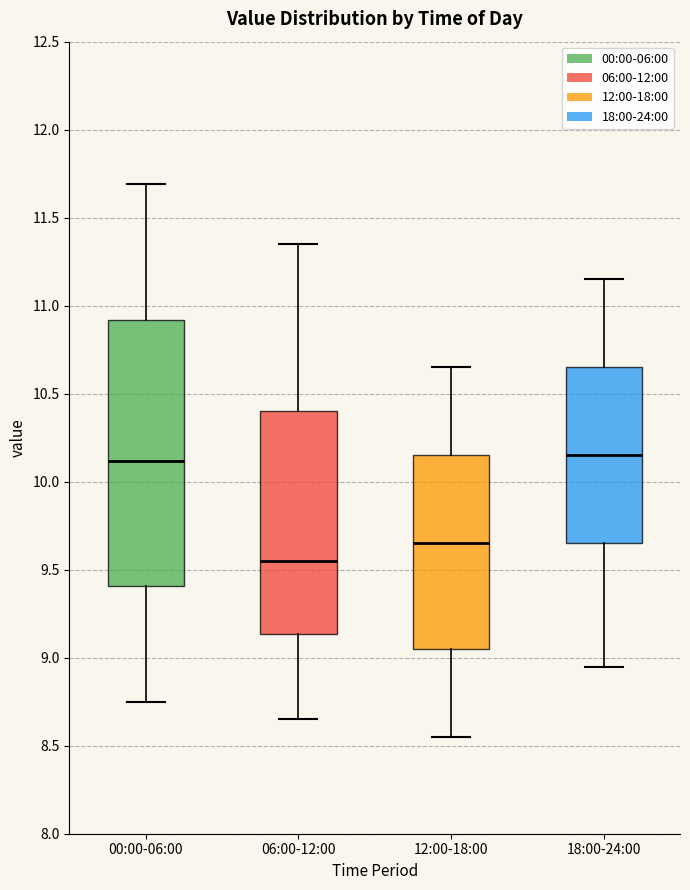

Reading left to right, transcribe this box plot: for each box, give where its median line is, the range the box spans, and where its two whiskers end, as read against the y-axis. The values are not printed on the chart, so give them approximately, as read against the axis.

00:00-06:00: median 10.10, box 9.40 to 10.90, whiskers 8.75 to 11.70
06:00-12:00: median 9.55, box 9.15 to 10.40, whiskers 8.65 to 11.35
12:00-18:00: median 9.65, box 9.05 to 10.15, whiskers 8.55 to 10.65
18:00-24:00: median 10.15, box 9.65 to 10.65, whiskers 8.95 to 11.15